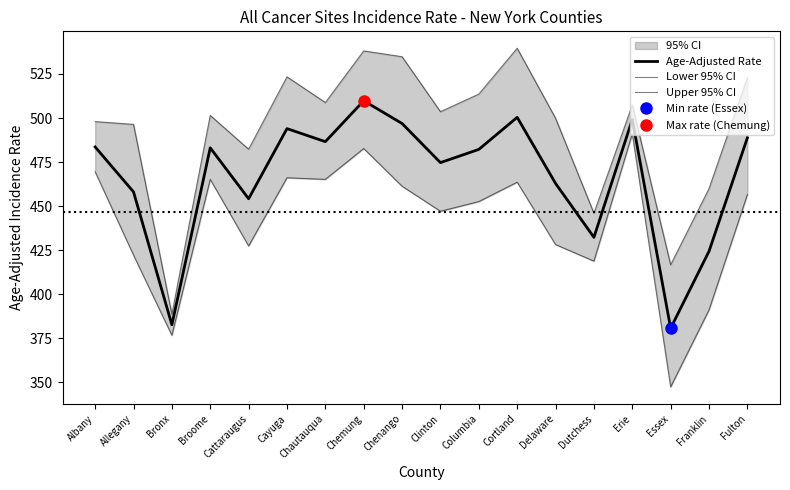

Which series has the largest total across all categories?

Upper 95% CI